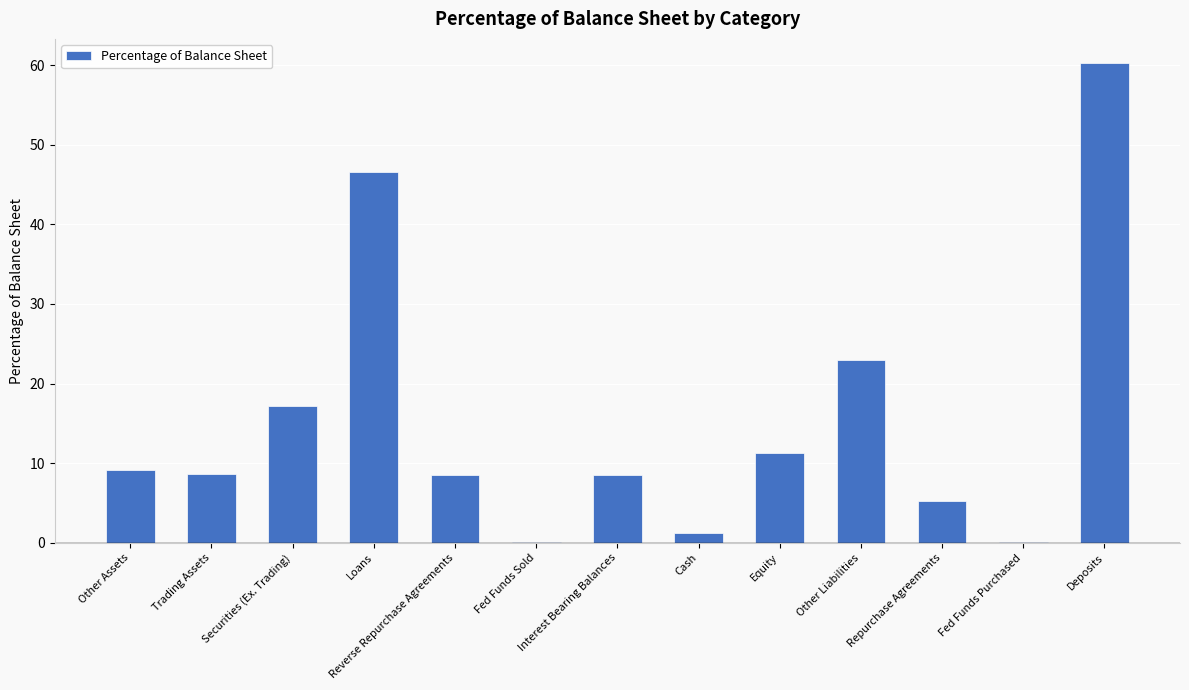

What is the maximum value shown in the chart?

60.3